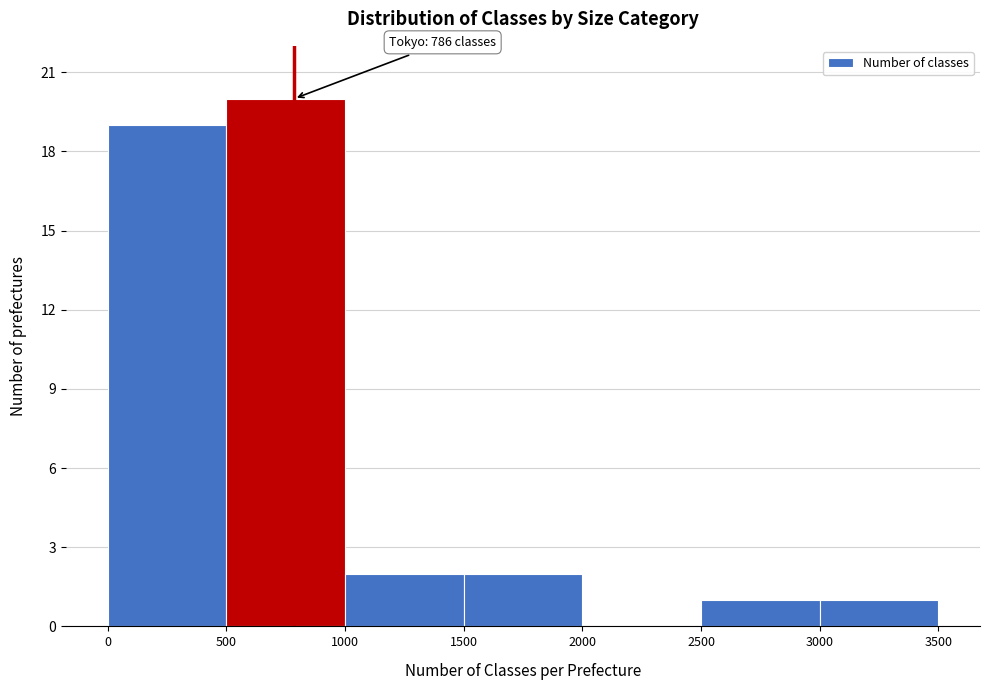

Which range on the x-axis has the tallest bar?

500 to 1000